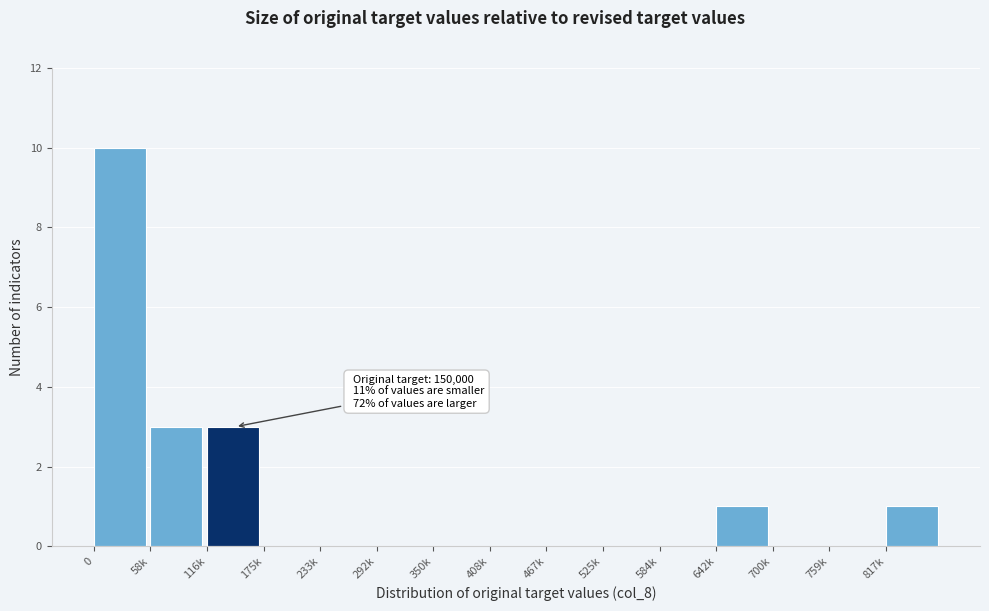

Reading left to right, list all the values displayed in this chart.

0=10	58k=3	116k=3	175k=0	233k=0	292k=0	350k=0	408k=0	467k=0	525k=0	584k=0	642k=1	700k=0	759k=0	817k=1